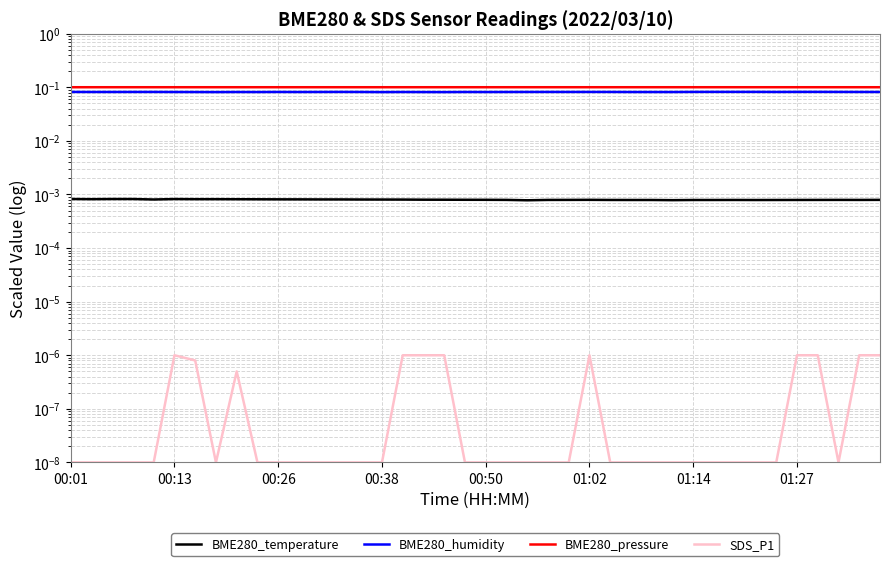

True or false: BME280_temperature has more than 2 points higher than both neighbors.

True